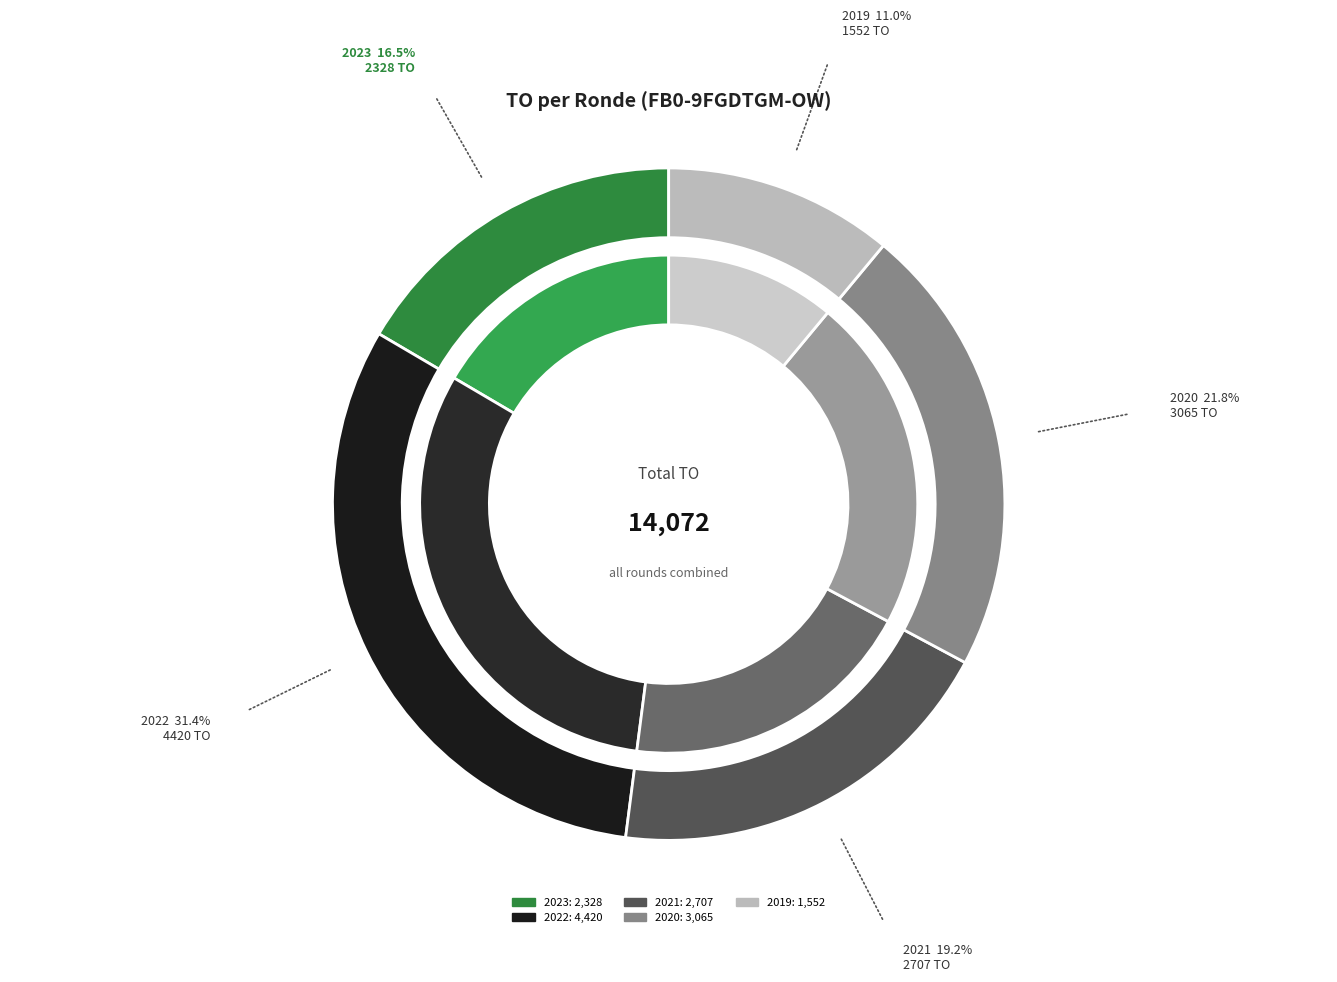

What is the smallest slice in the pie chart?

2019 opmaak goedgekeurd